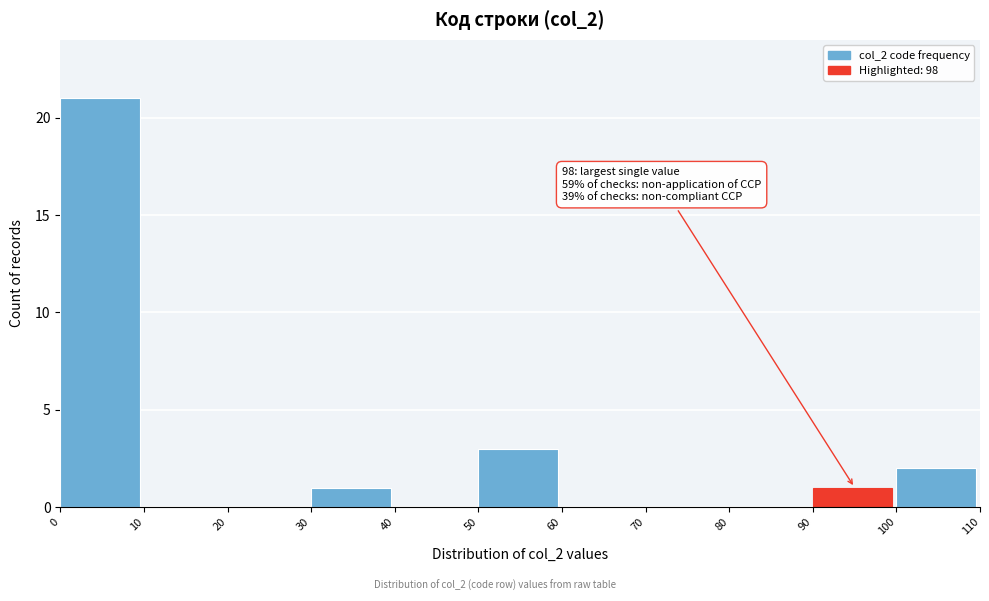

Over which range of the x-axis is the bar tallest?

0 to 10